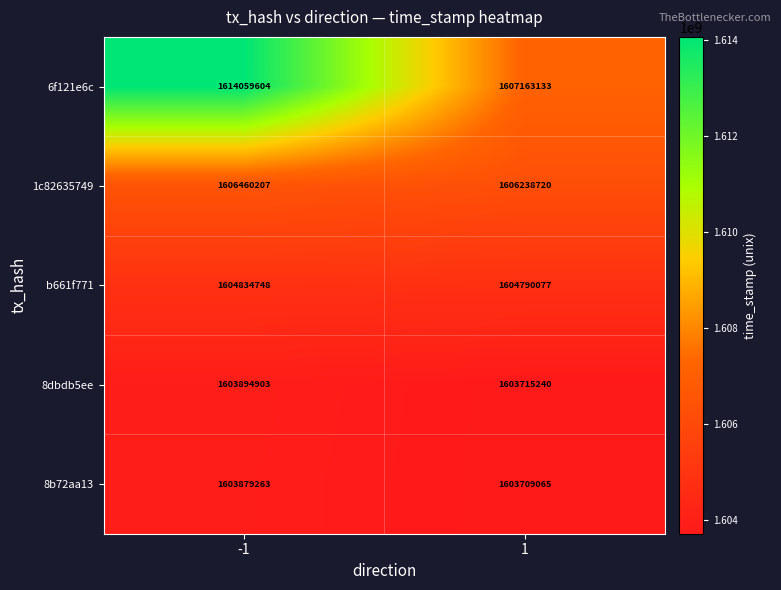

What is the minimum value shown in the chart?

1603709065